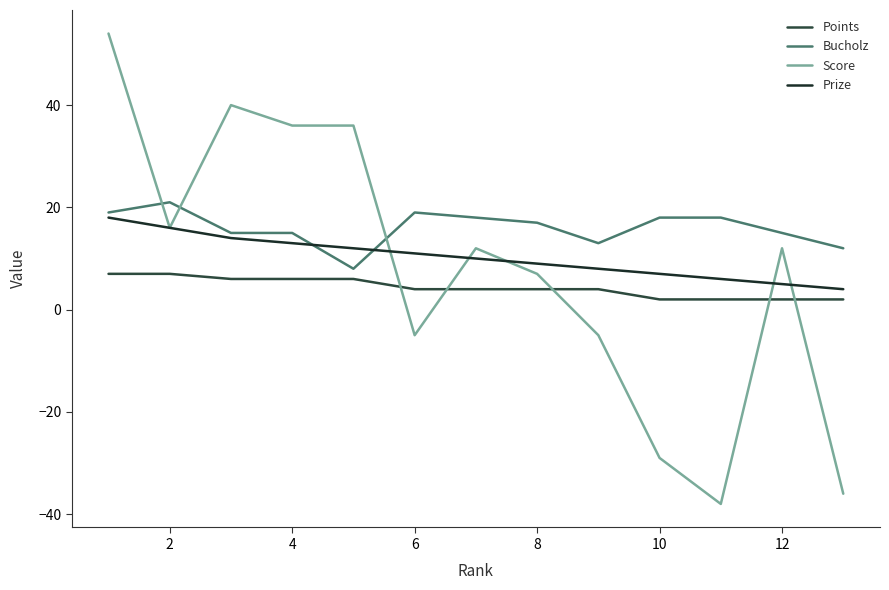

Reading right to left, extract all data points from this chart.

Points: 2	2	2	2	4	4	4	4	6	6	6	7	7
Bucholz: 12	15	18	18	13	17	18	19	8	15	15	21	19
Score: -36	12	-38	-29	-5	7	12	-5	36	36	40	16	54
Prize: 4	5	6	7	8	9	10	11	12	13	14	16	18